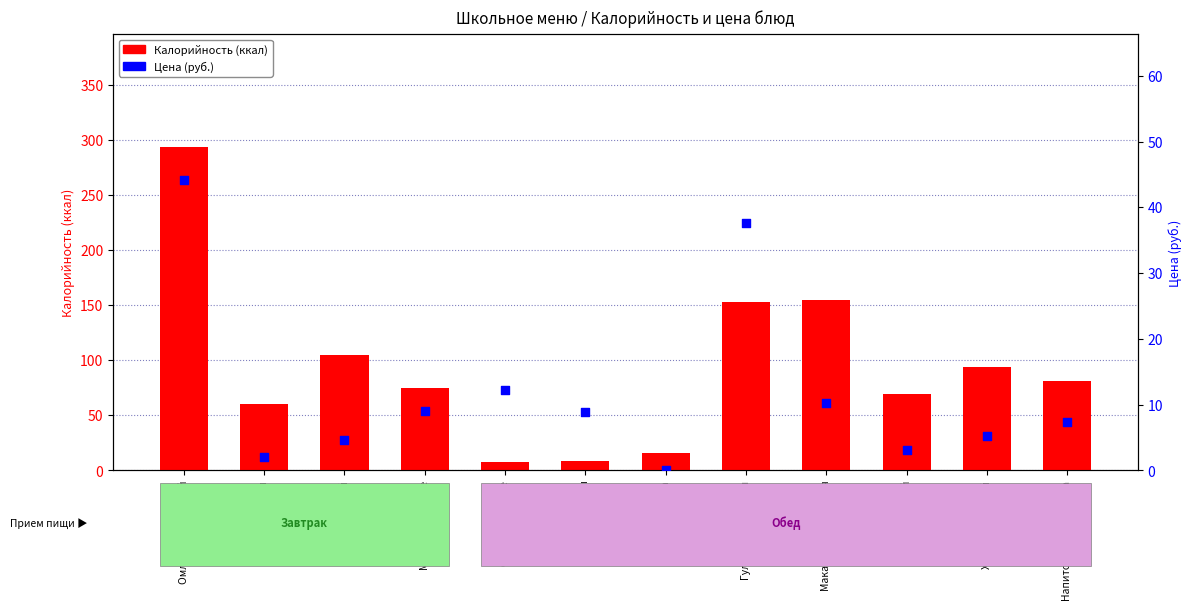

Which series has the largest total across all categories?

Калорийность (ккал)